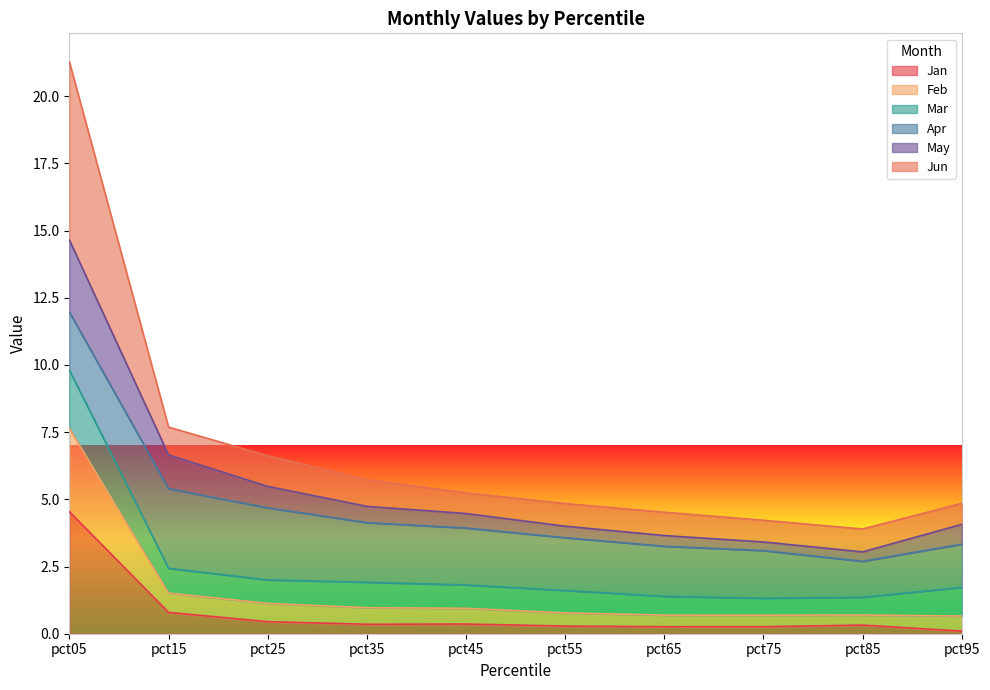

At which category does Jun reach its first local peak?

pct85